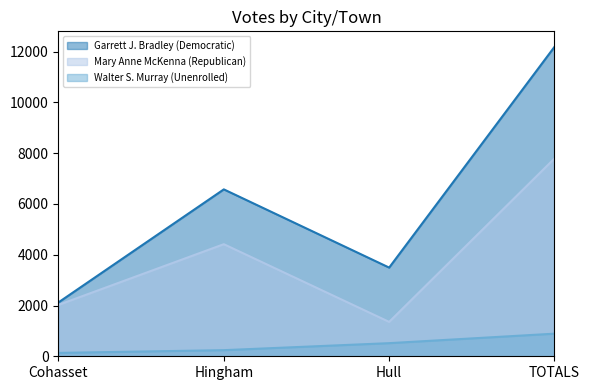

What is the total value across all series at Cohasset?

4280